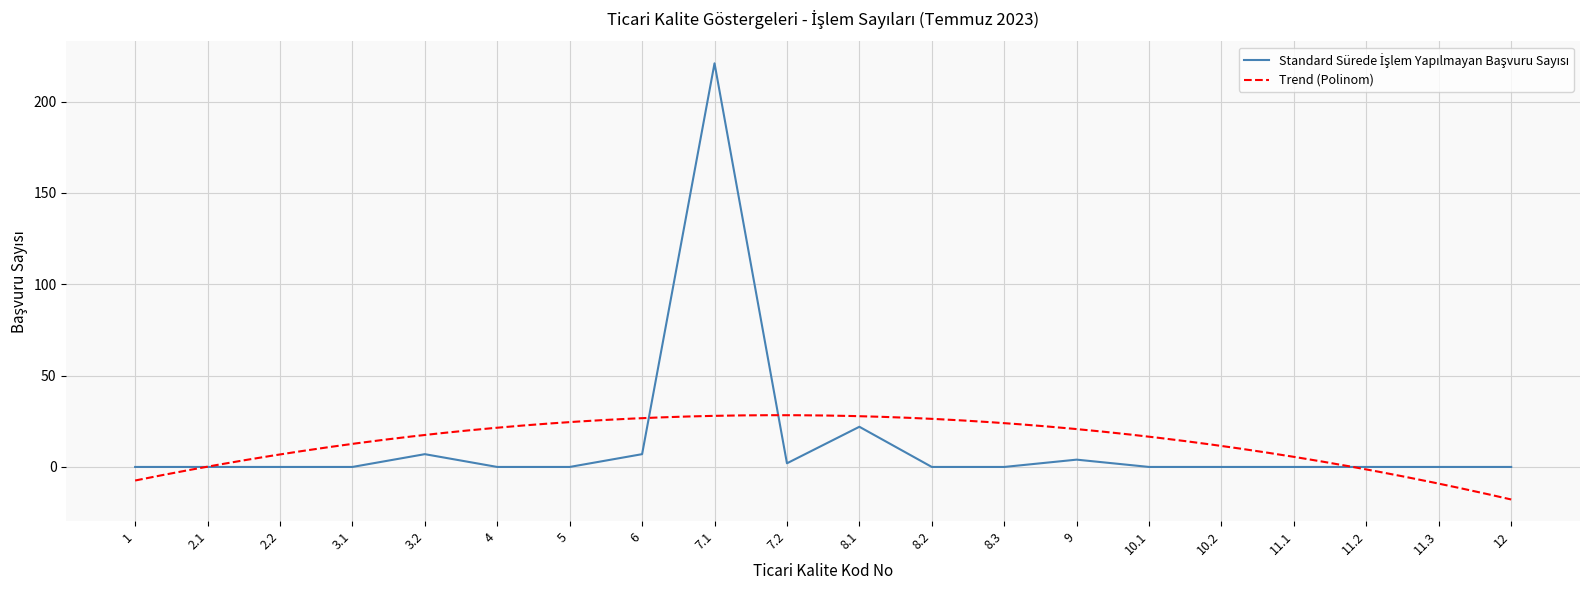

What is the label of the 17th point from the right?

3.1